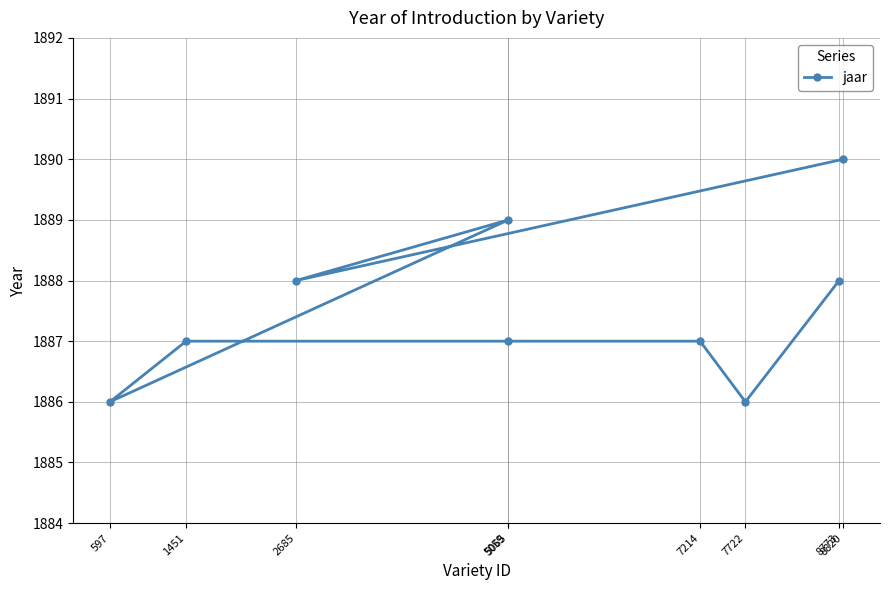

What is the value of the 7th point from the left?

1886